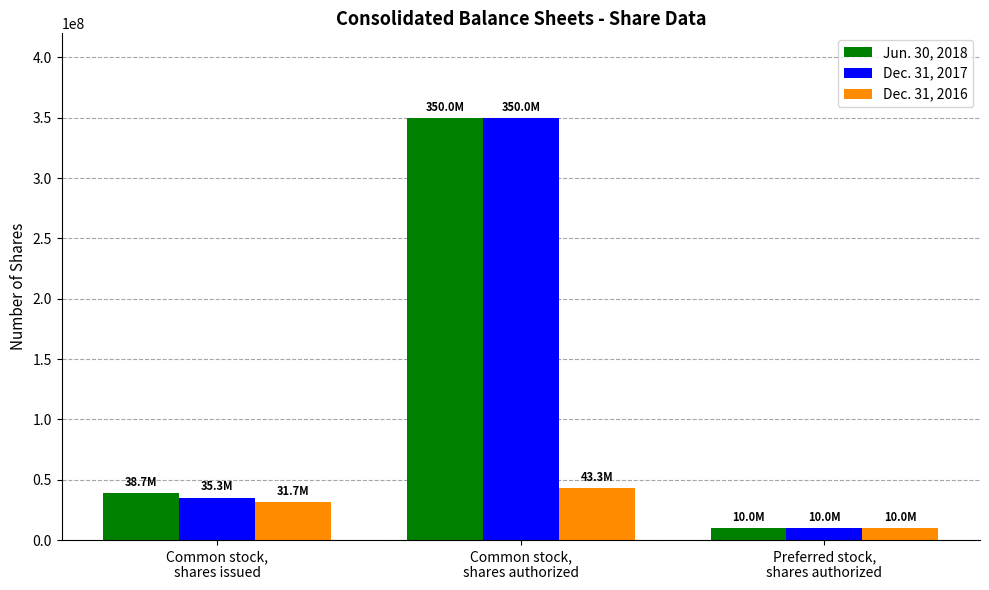

What is the difference between the highest and lowest values at Common stock,
shares issued?

6929023